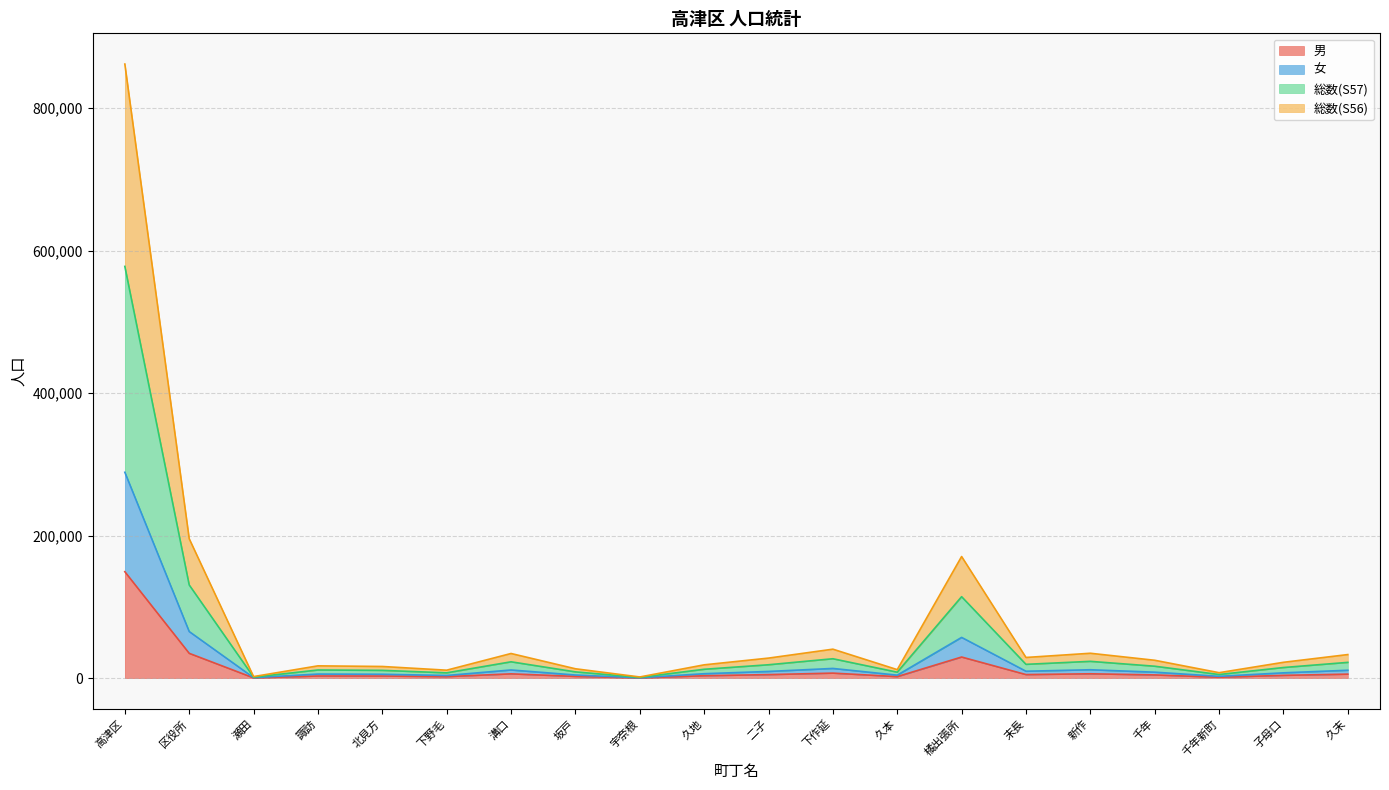

How many data points in 総数(S56) are above 25079?

9